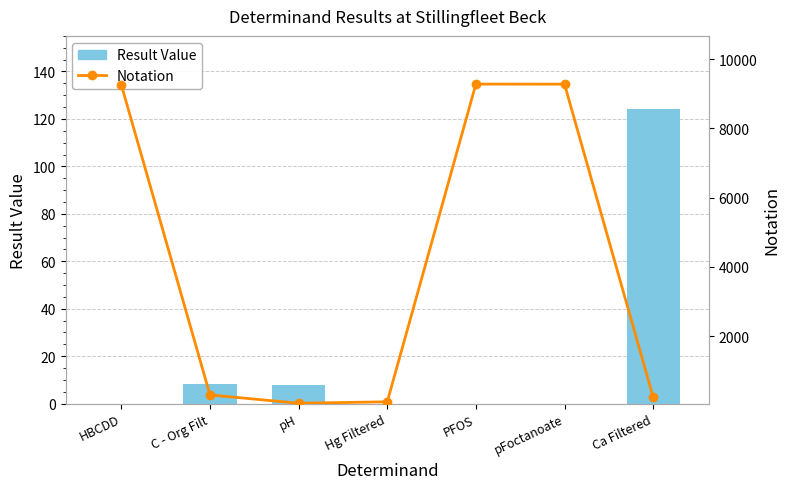

What is the value of the Notation bar at the 6th from the left?

9274.0